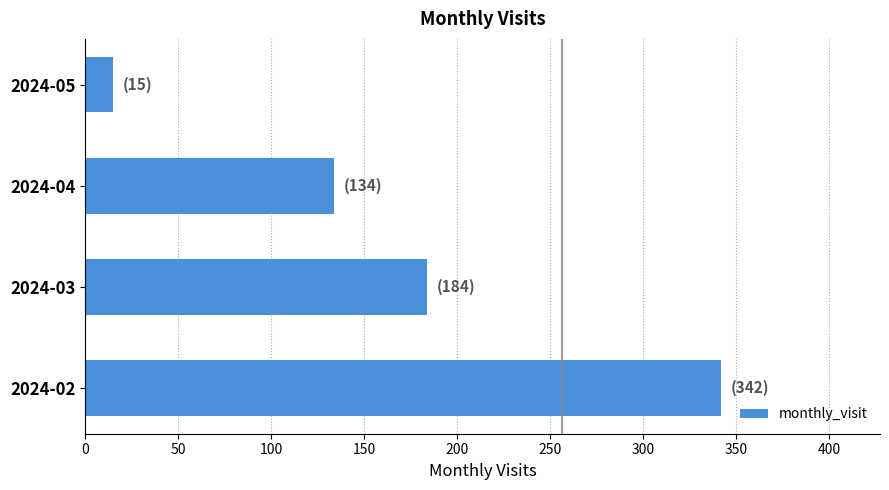

What is the approximate value at 2024-02, to the nearest 10?

340